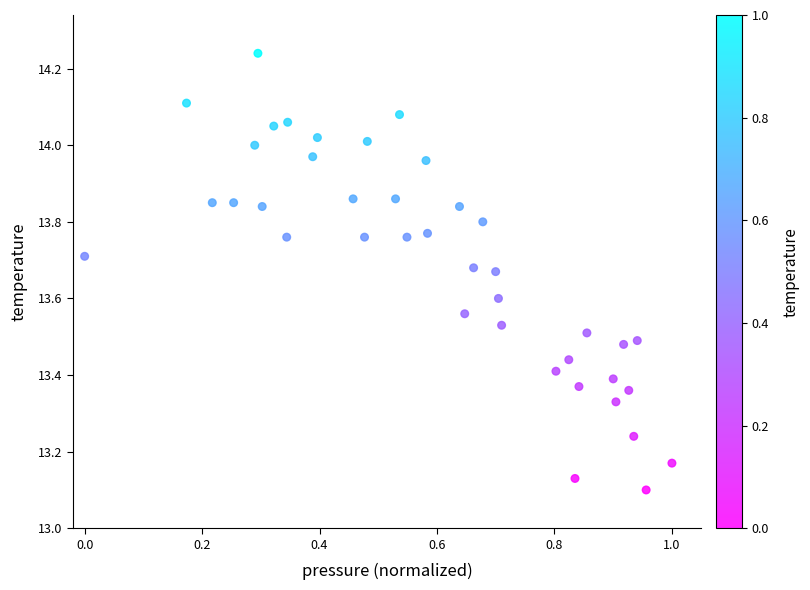

What is the range of X values (max minus min)?

1.0